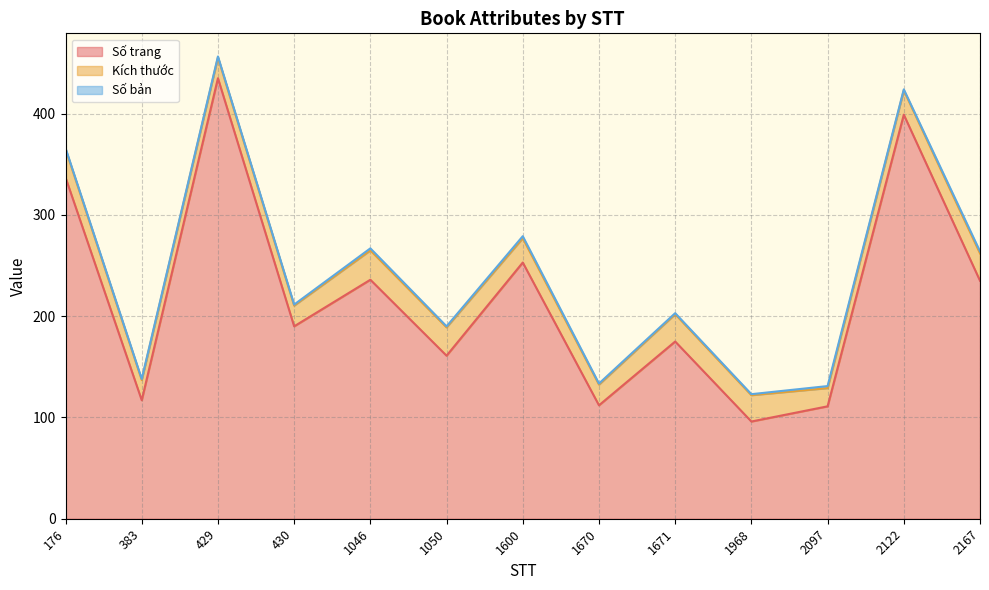

The value of Số trang at 1968 is 96.0. True or false?

True